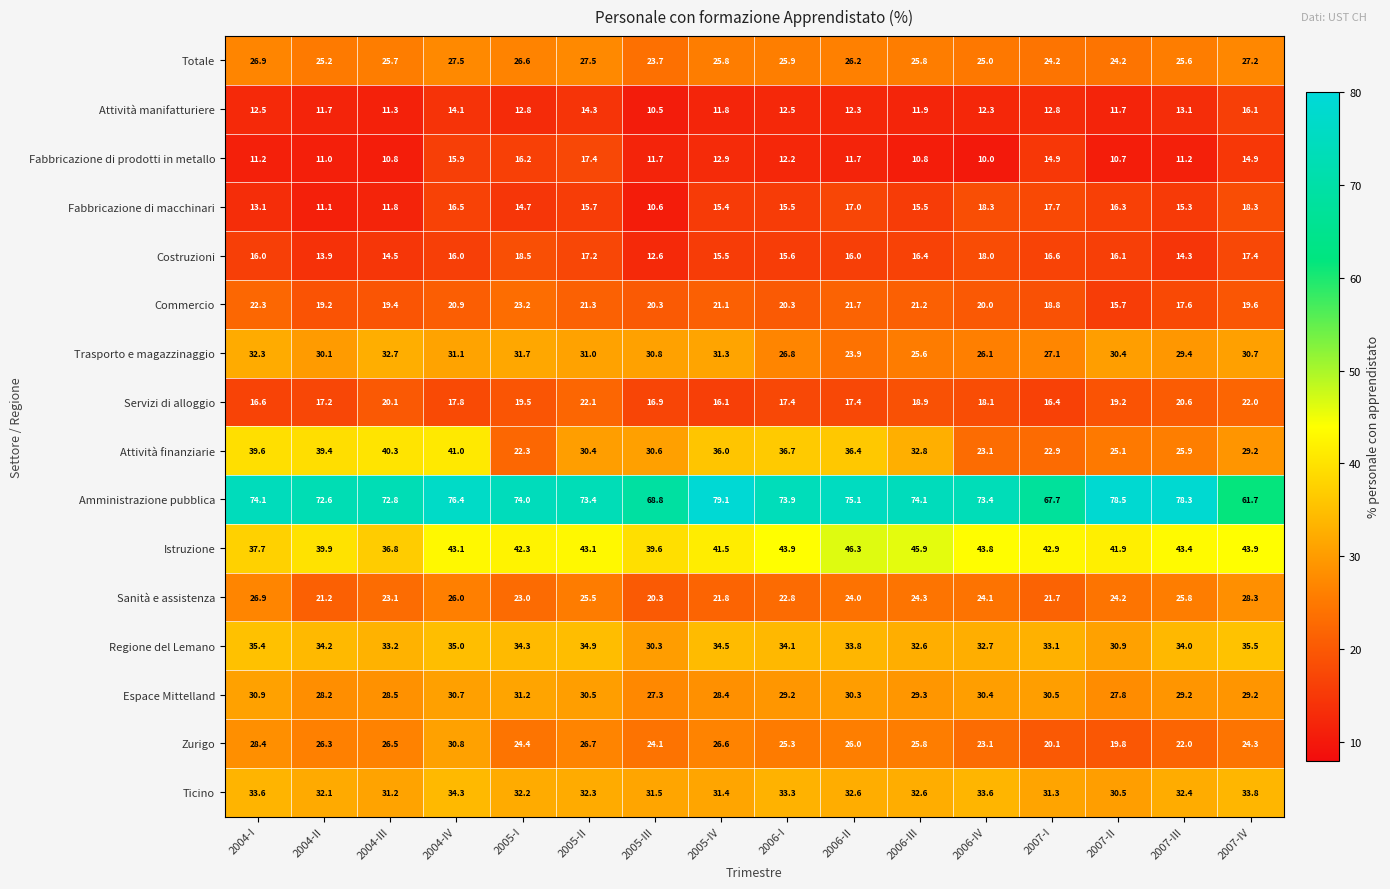

What is the sum of all Regione del Lemano values?

538.5